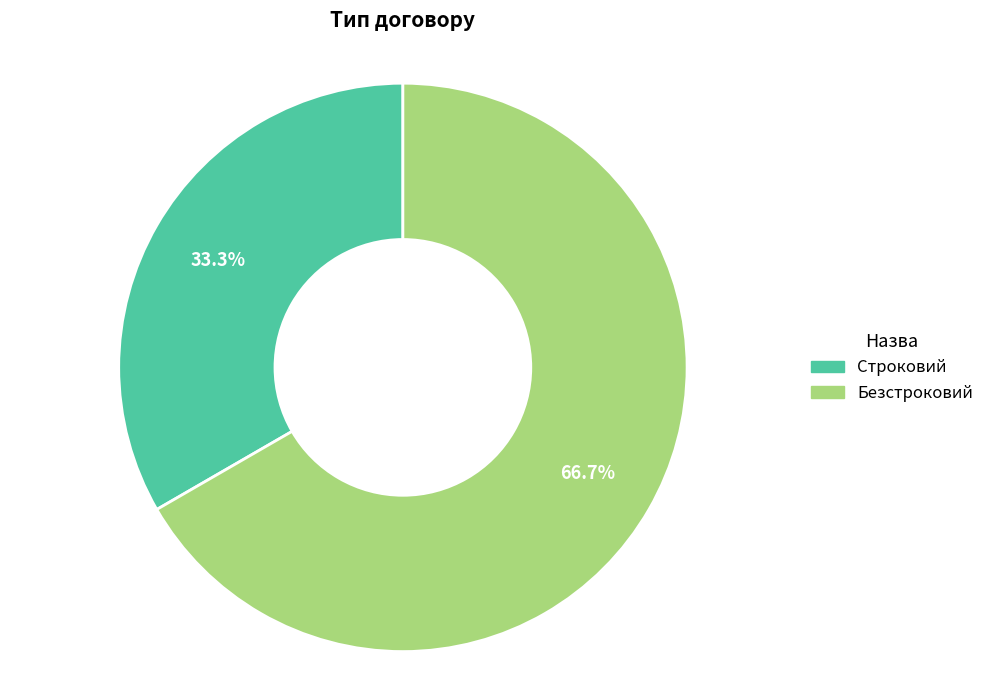

How much of the chart is everything except Безстроковий?

33.3%